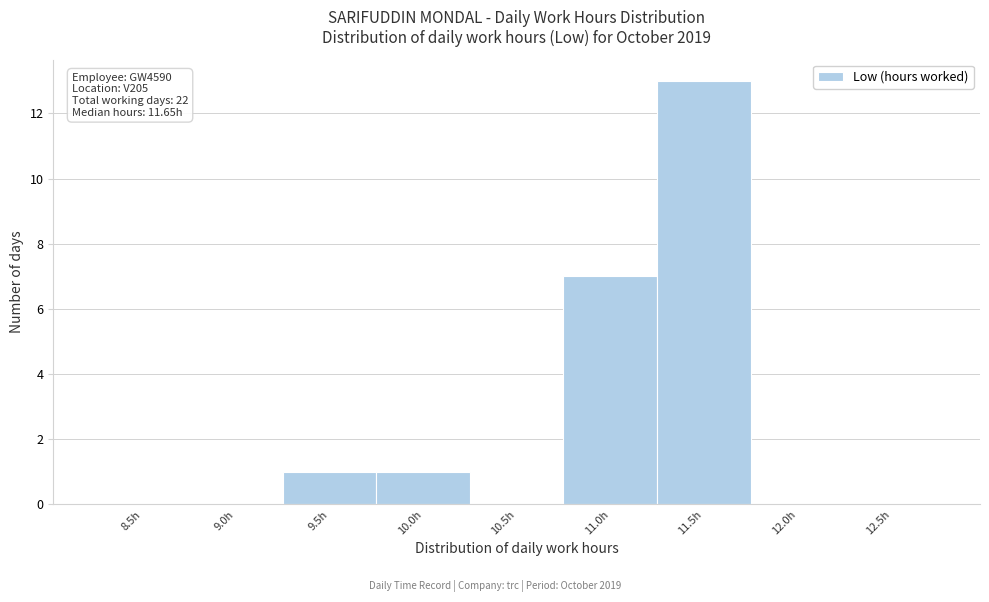

Reading left to right, extract all data points from this chart.

8.5h=0	9.0h=0	9.5h=1	10.0h=1	10.5h=0	11.0h=7	11.5h=13	12.0h=0	12.5h=0